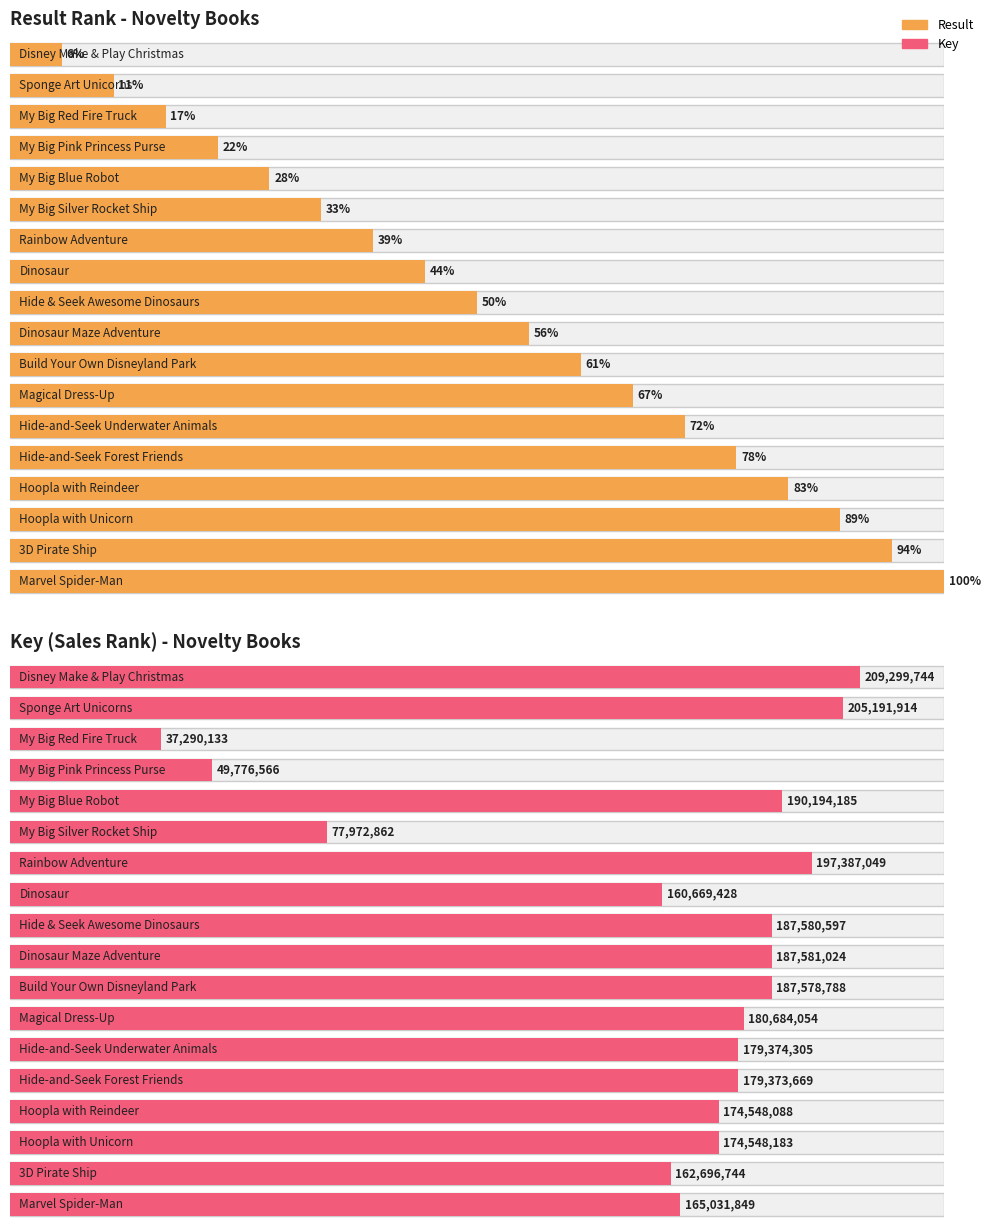

At how many categories does at least one series exceed 139947737?

15